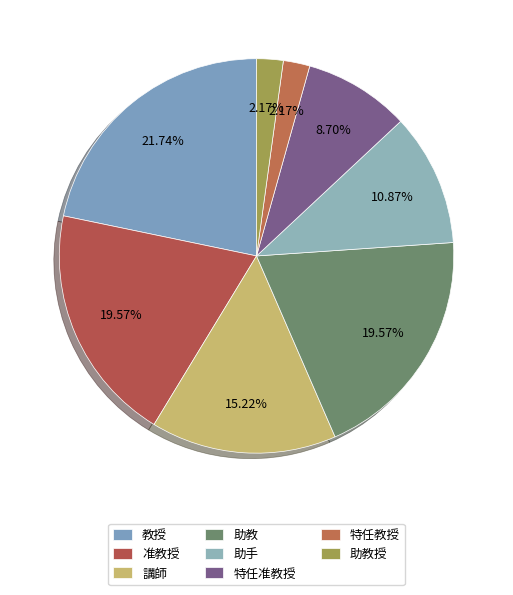

Which slice is the smallest?

特任教授